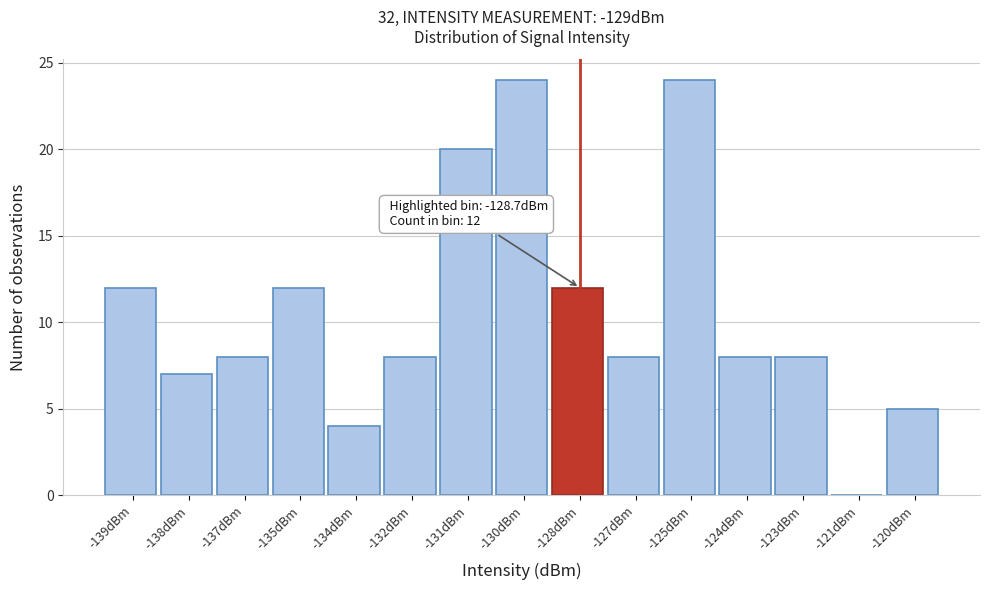

Reading left to right, transcribe all the data shown in this chart.

-139dBm=12	-138dBm=7	-137dBm=8	-135dBm=12	-134dBm=4	-132dBm=8	-131dBm=20	-130dBm=24	-128dBm=12	-127dBm=8	-125dBm=24	-124dBm=8	-123dBm=8	-121dBm=0	-120dBm=5